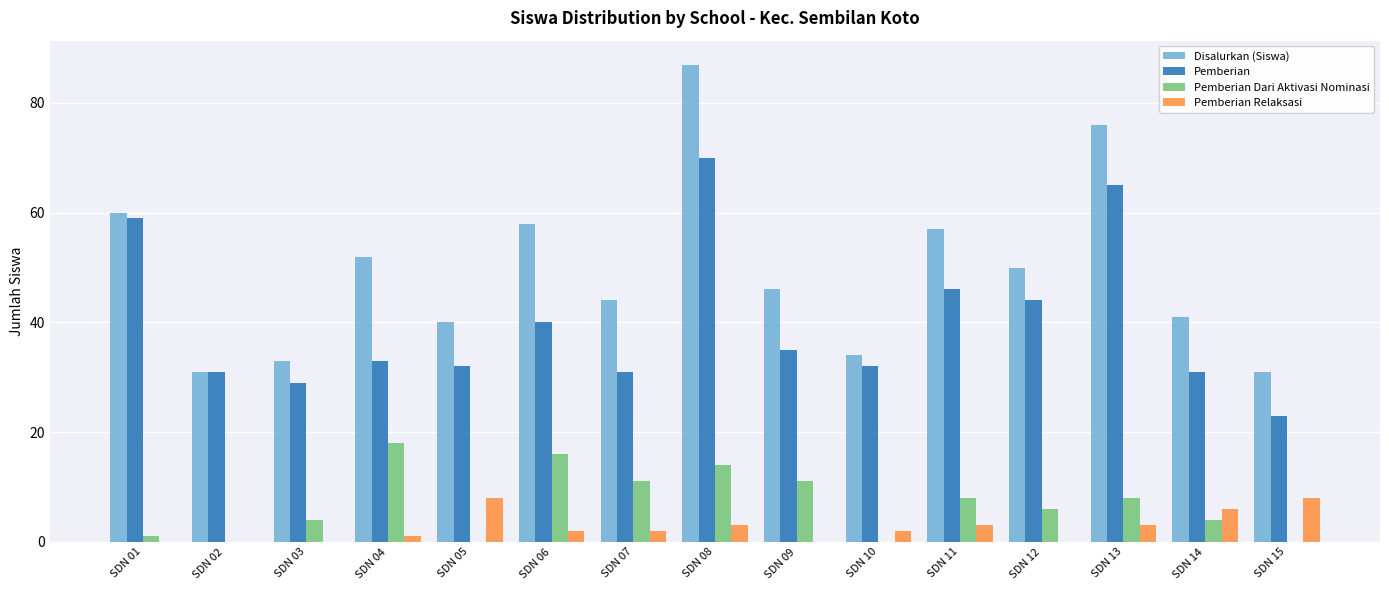

Are the bars grouped side by side (vs. stacked)?

Yes